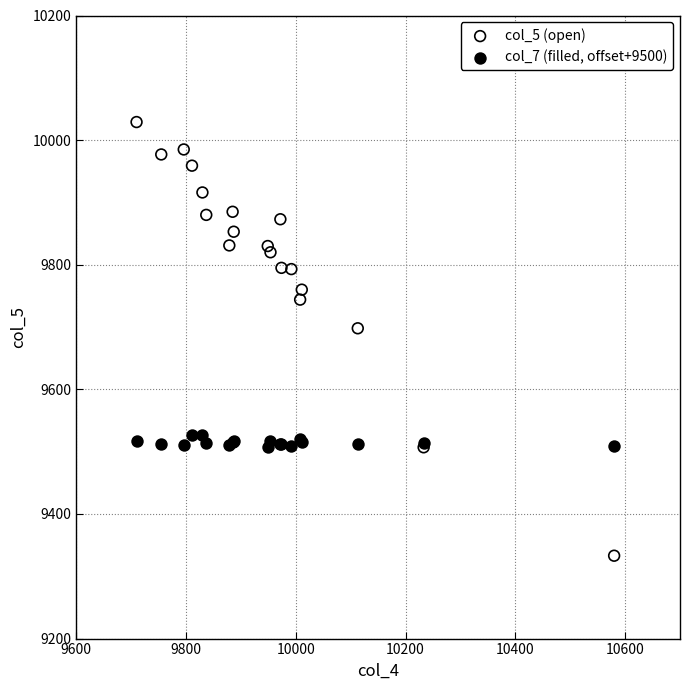

Which series contains the highest Y value?

col_5 (open)